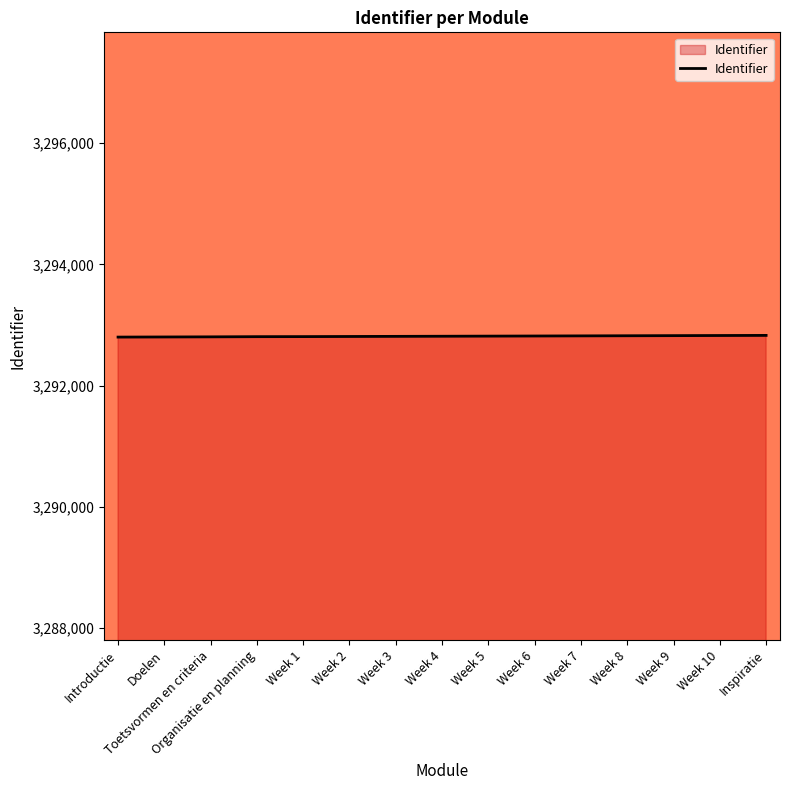

Is it true that the value at Week 9 is 3292824?

True